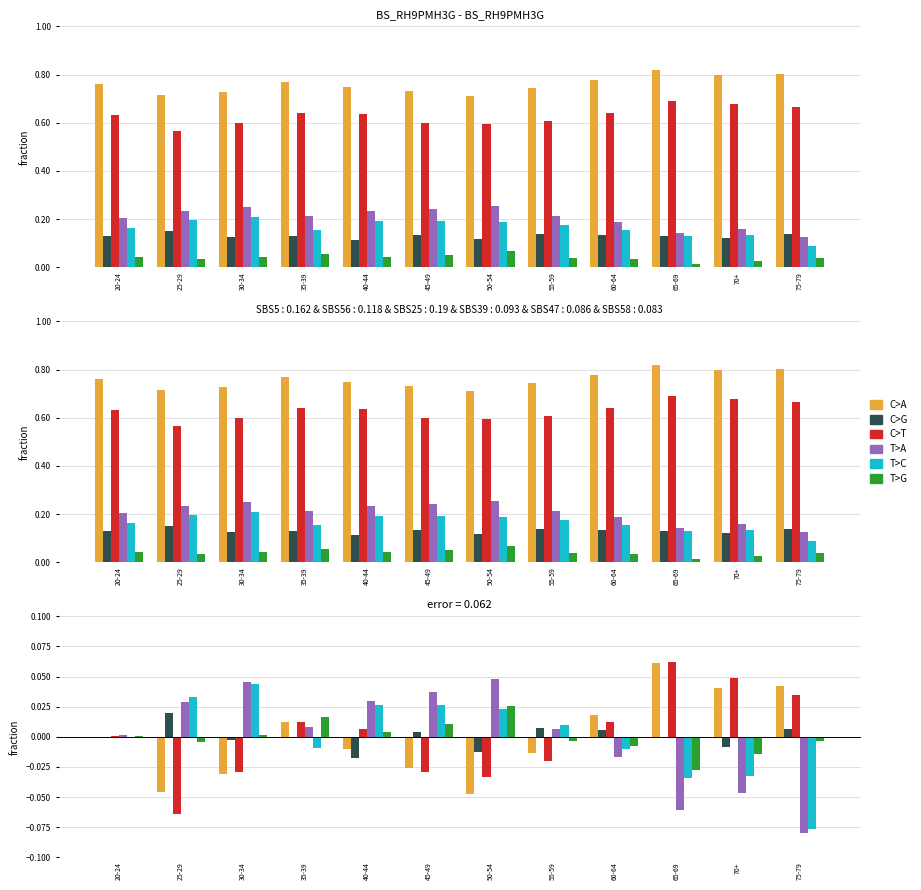

List the labels in order of T>A value, smallest first.

75-79, 65-69, 70+, 60-64, 20-24, 55-59, 35-39, 25-29, 40-44, 45-49, 30-34, 50-54